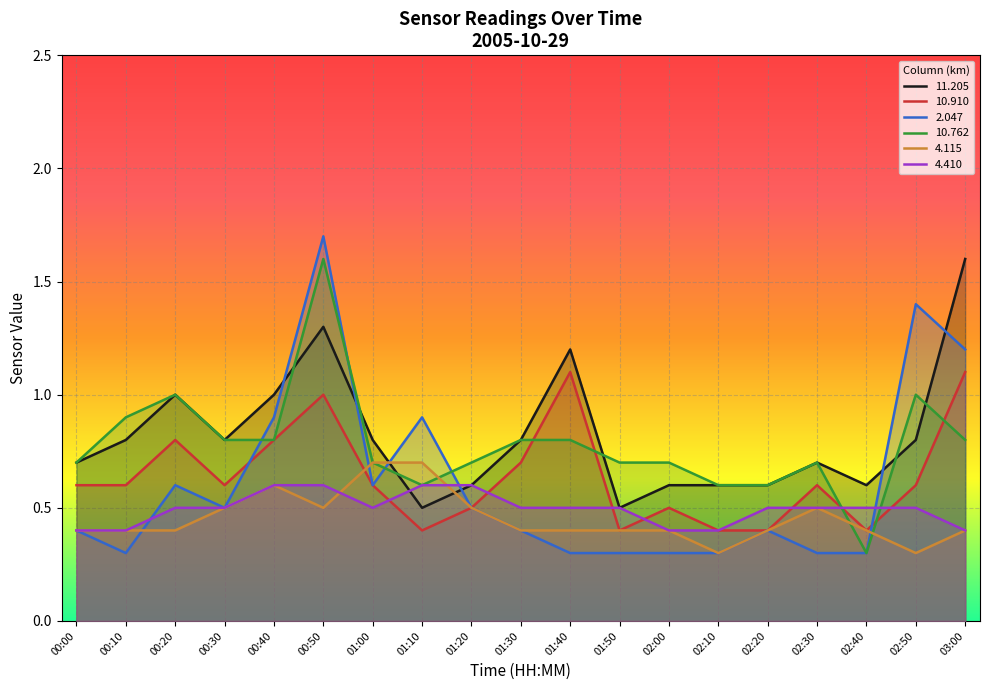

The  10.762 series shows 1.1 at 00:30. True or false?

False